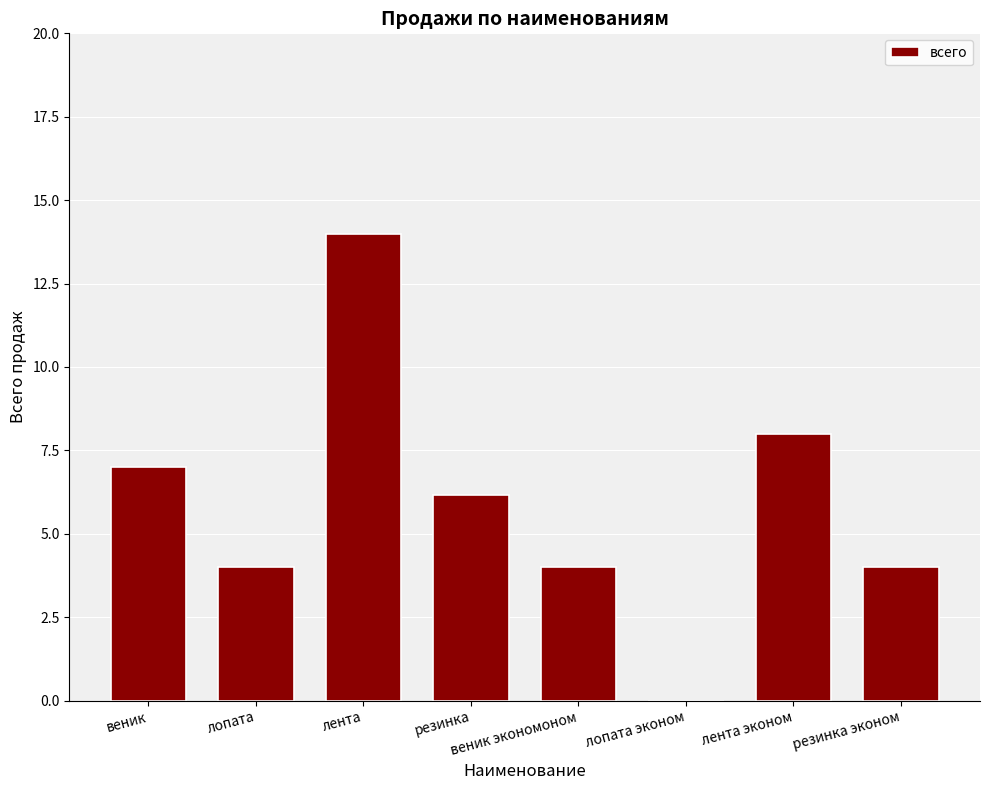

Reading left to right, what are all the values shown in this chart?

7.0	4.0	14.0	6.2	4.0	0.0	8.0	4.0